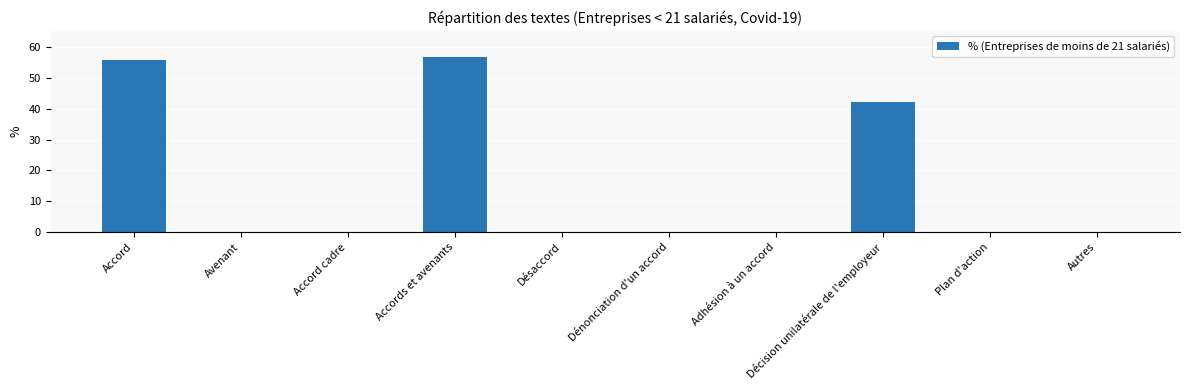

True or false: the data shows 32.6 at Plan d'action.

False